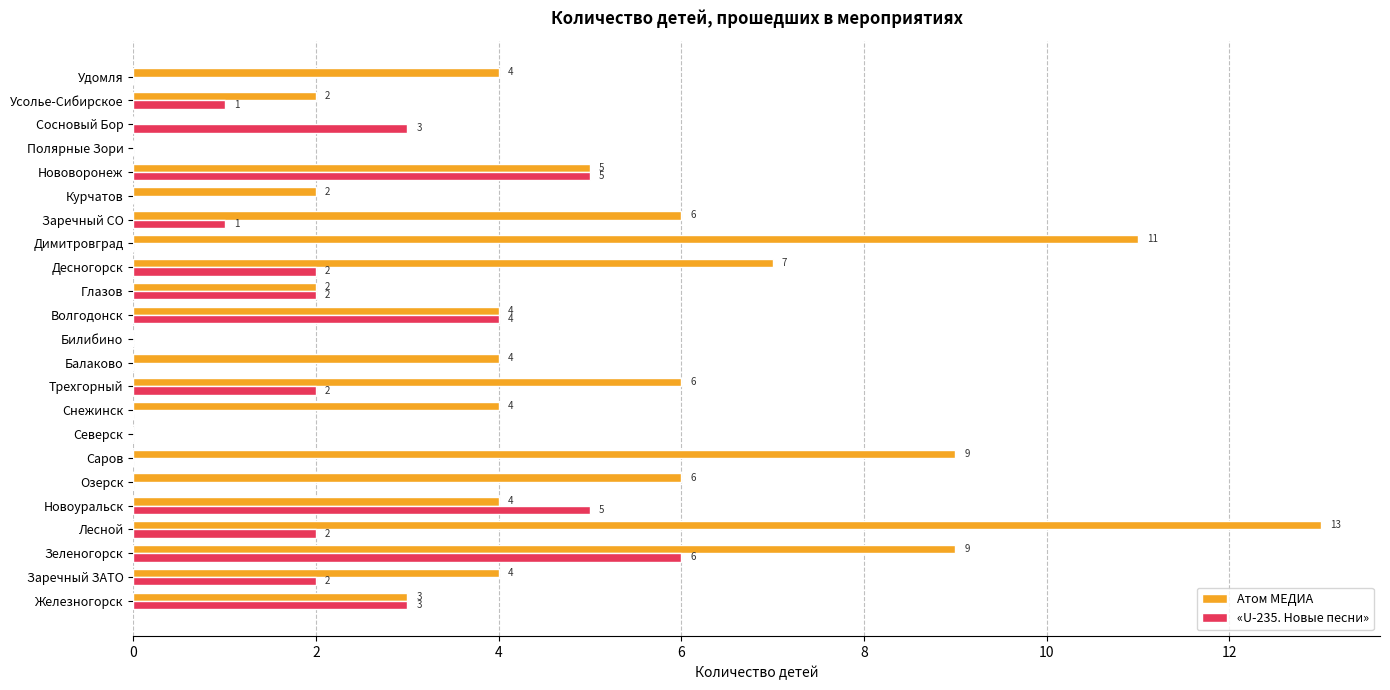

True or false: Атом МЕДИА has a value of 3 at Железногорск.

True